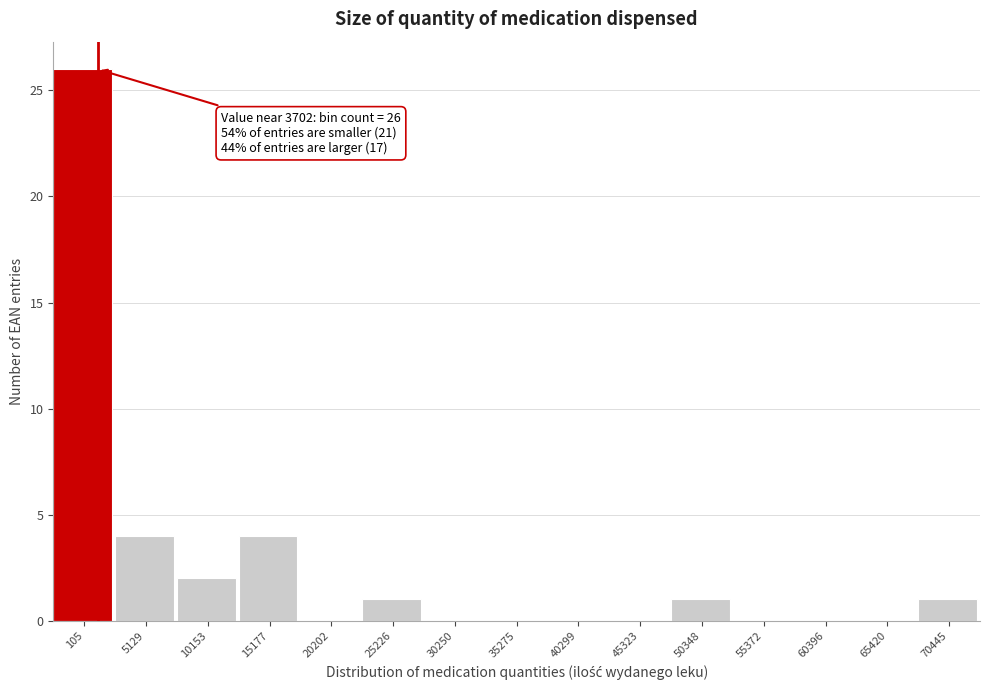

Reading right to left, extract all data points from this chart.

70445=1	65420=0	60396=0	55372=0	50348=1	45323=0	40299=0	35275=0	30250=0	25226=1	20202=0	15177=4	10153=2	5129=4	105=26